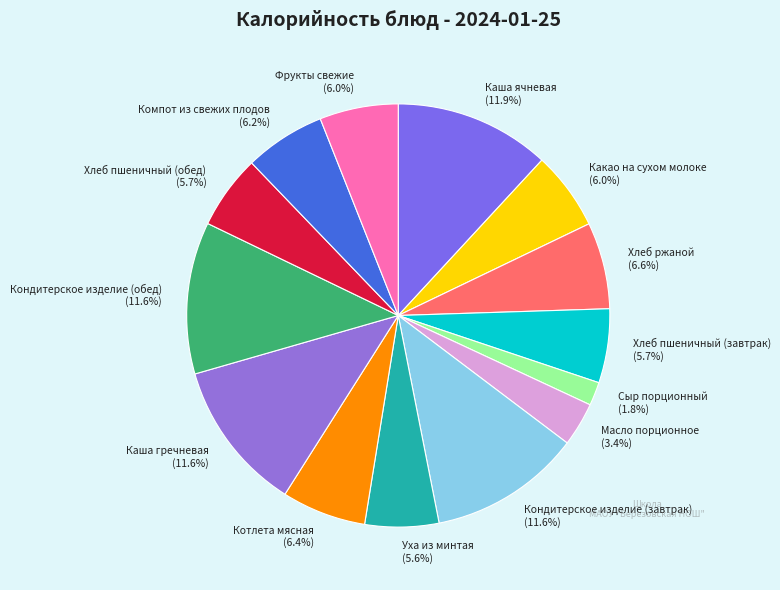

Which slice is the smallest?

Сыр порционный